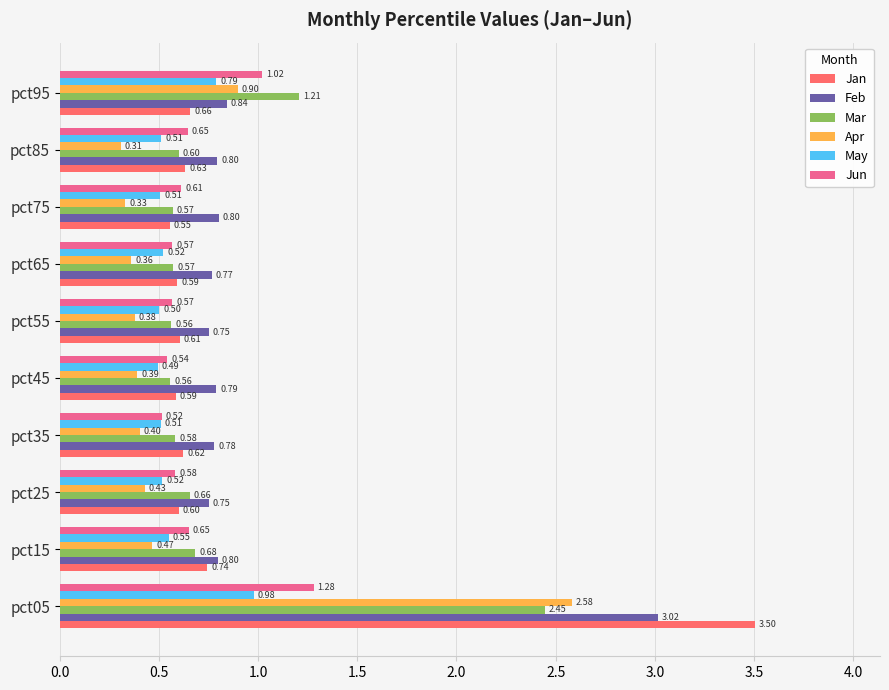

At which category is the sum across all series the highest?

pct05